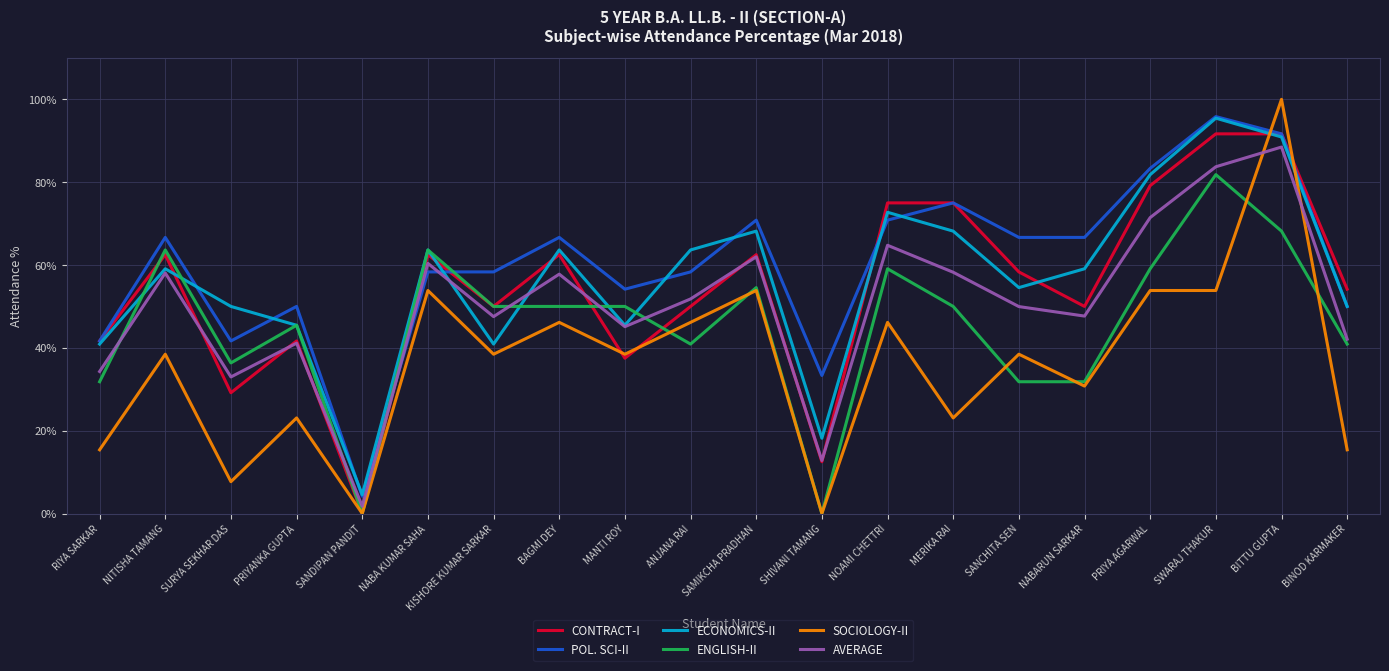

What are all the series names shown in the legend?

CONTRACT-I, POL. SCI-II, ECONOMICS-II, ENGLISH-II, SOCIOLOGY-II, AVERAGE